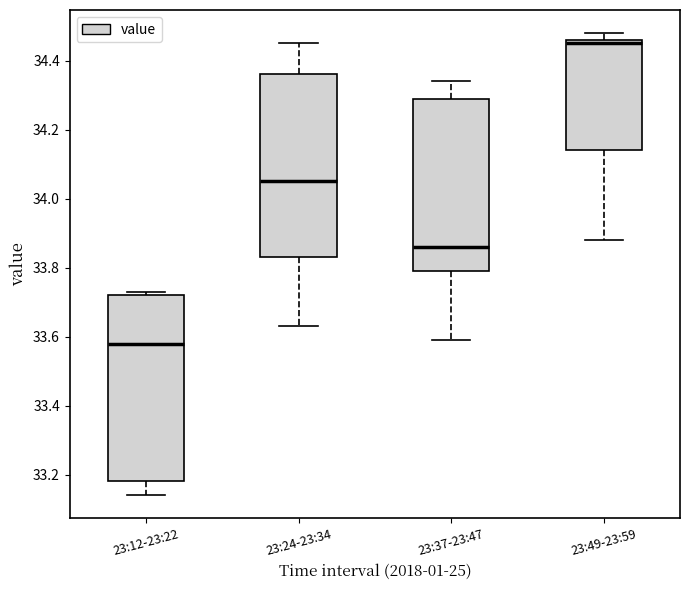

Reading left to right, read every box against the y-axis: the position of its median line, the range the box covers, and the ends of its whiskers. The values are not printed on the chart, so give them approximately, as read against the axis.

23:12-23:22: median 33.58, box 33.18 to 33.72, whiskers 33.14 to 33.74
23:24-23:34: median 34.06, box 33.84 to 34.36, whiskers 33.64 to 34.46
23:37-23:47: median 33.86, box 33.80 to 34.30, whiskers 33.60 to 34.34
23:49-23:59: median 34.46 (just below the box's upper edge), box 34.14 to 34.46, whiskers 33.88 to 34.48